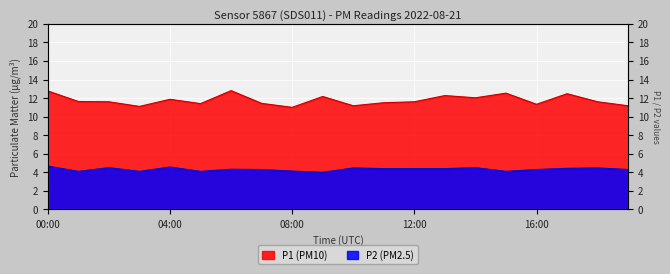

What is the minimum value for P1?

11.0